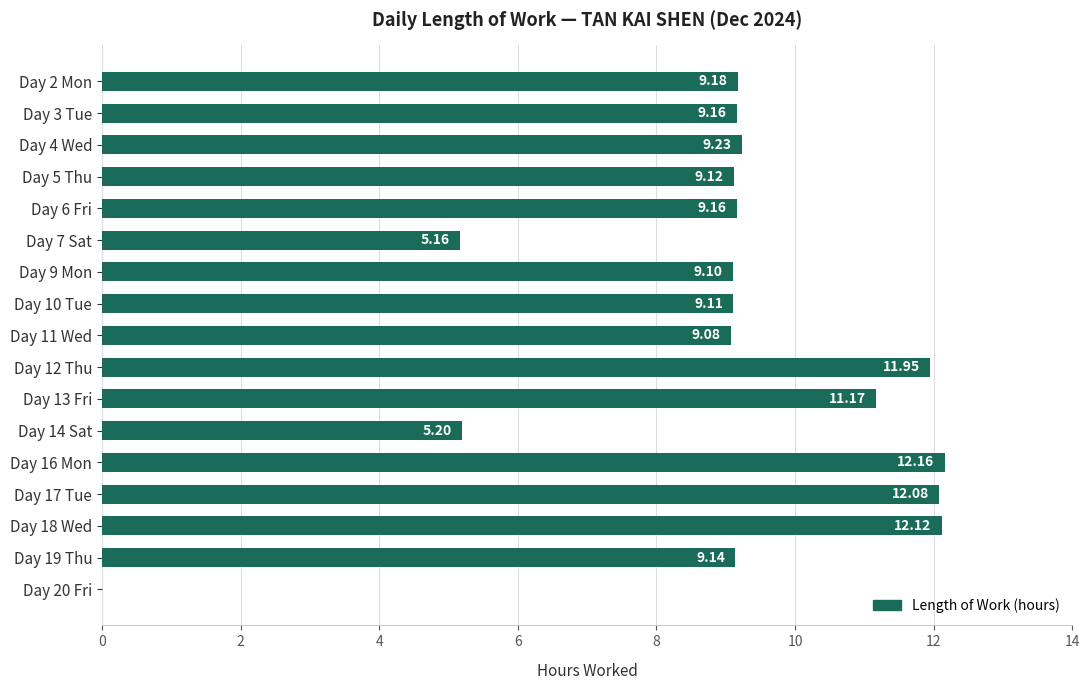

What is the change in value from Day 17 Tue to Day 19 Thu?

-2.9